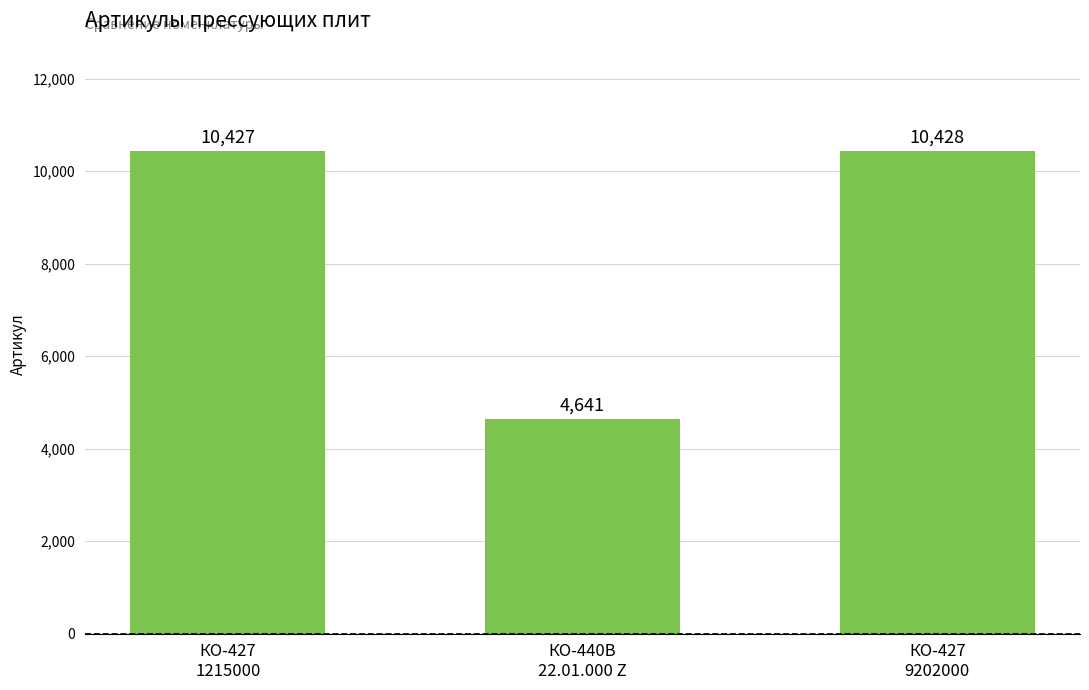

What is the minimum value shown in the chart?

4641